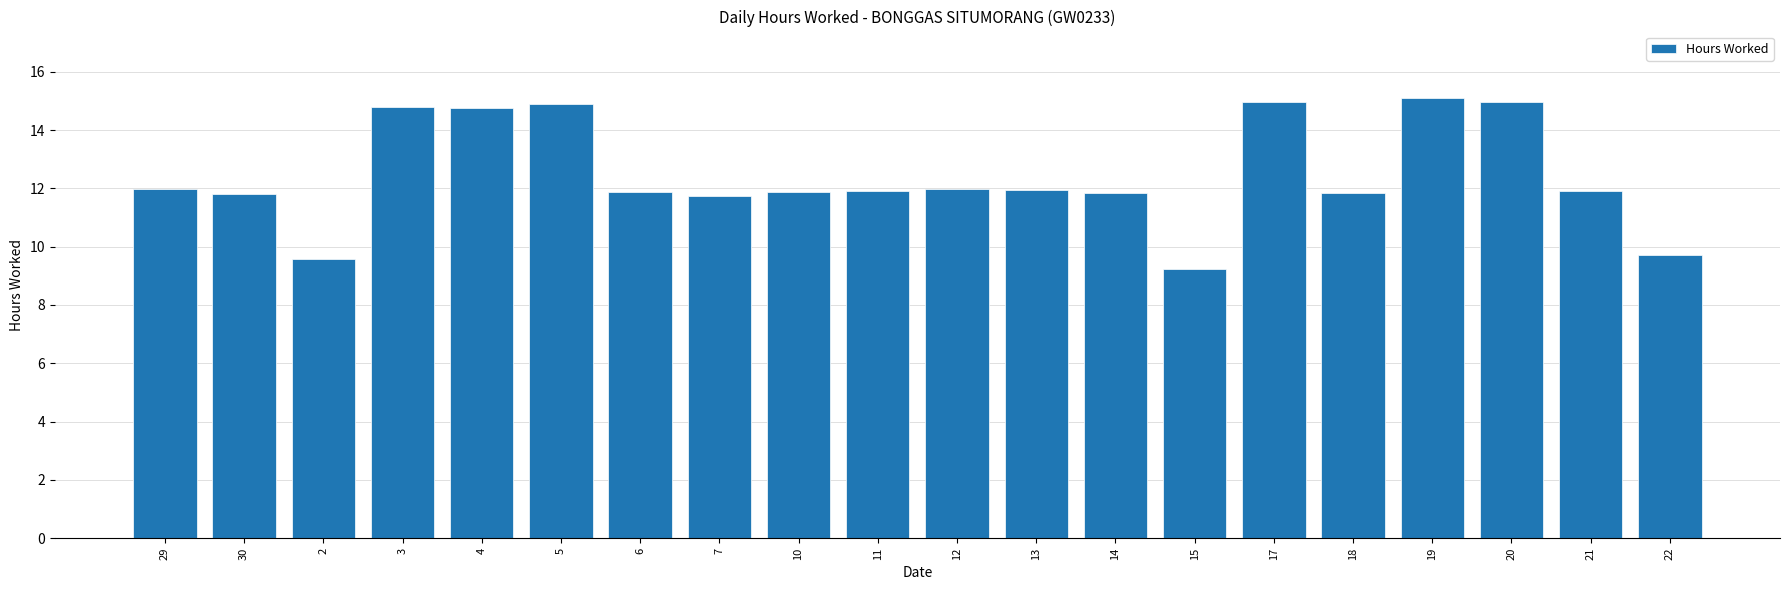

What is the maximum value shown in the chart?

15.1